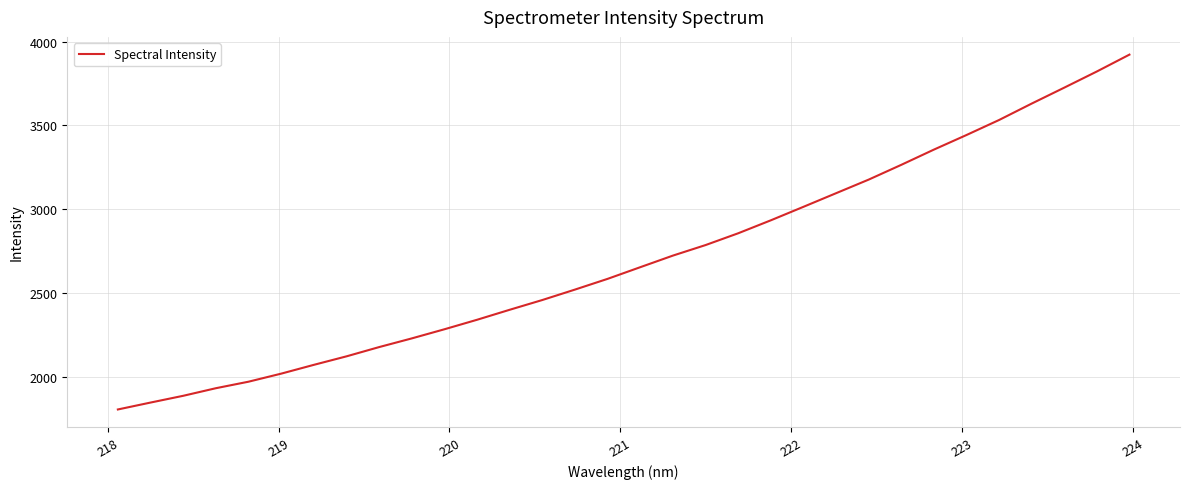

What is the maximum value shown in the chart?

3921.9